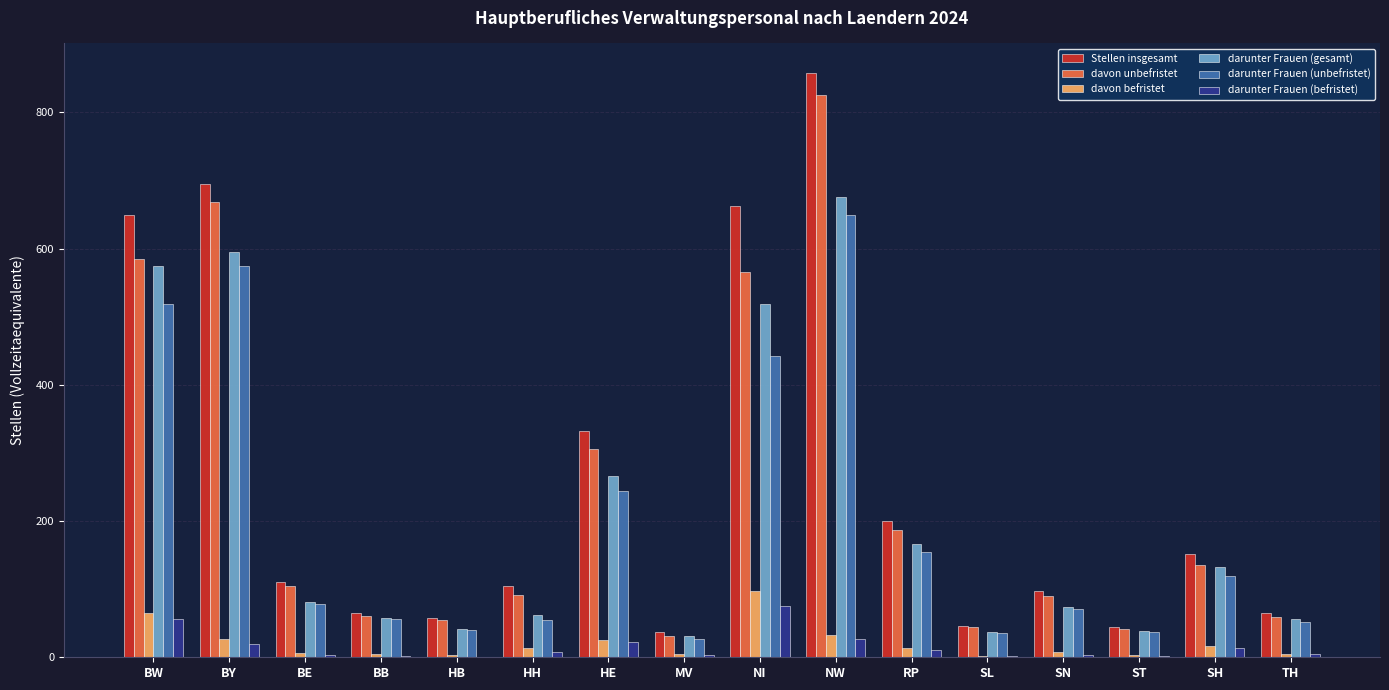

Is it true that darunter Frauen (unbefristet) equals 51.8 at TH?

True